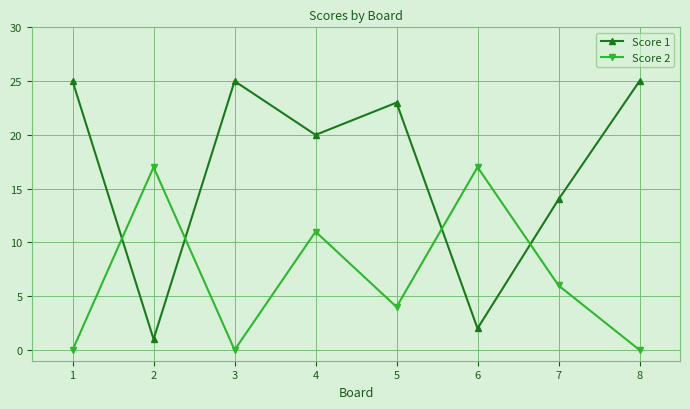

What is the total value across all series at 7?

20